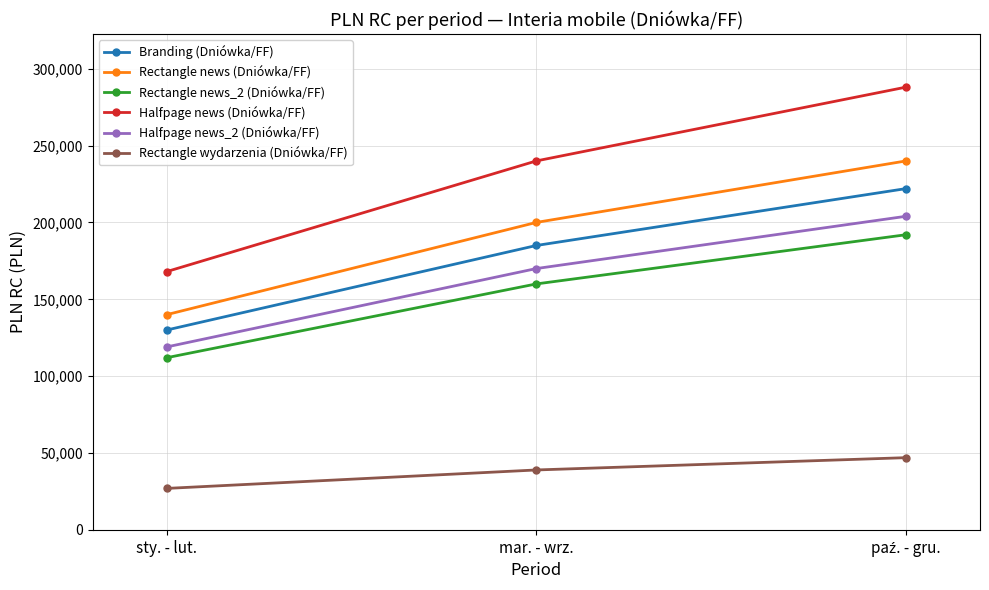

What is the greatest value displayed?

288000